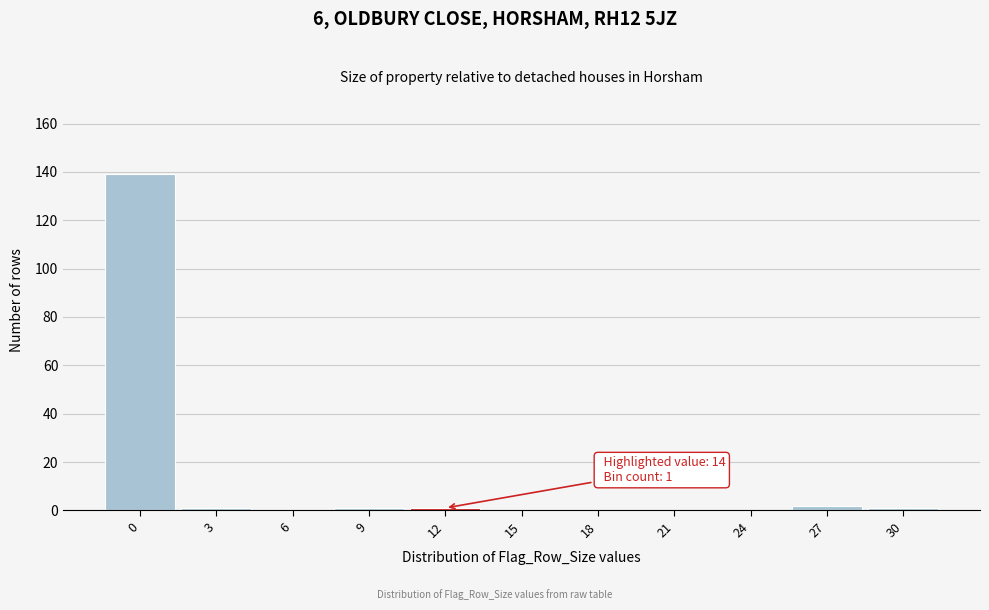

Reading left to right, what are all the values shown in this chart?

0=139	3=1	6=0	9=1	12=1	15=0	18=0	21=0	24=0	27=2	30=1